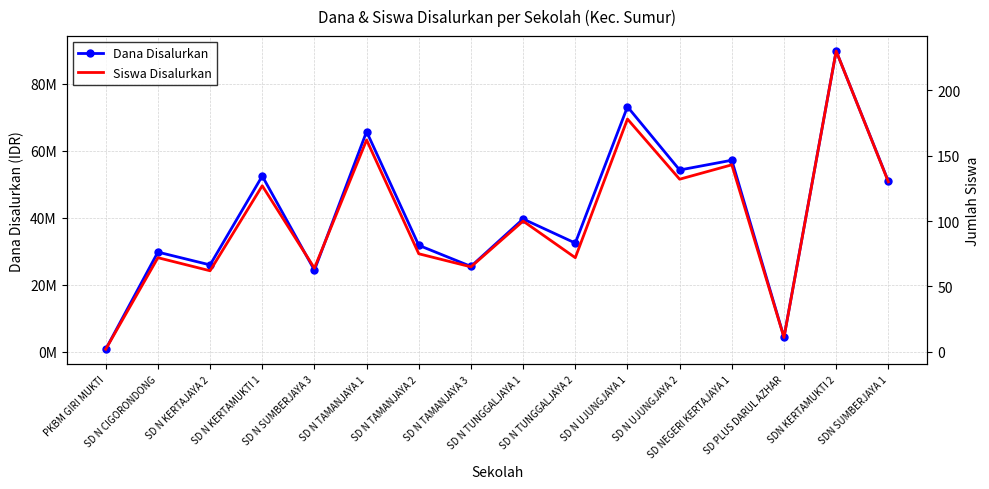

What are all the series names shown in the legend?

Dana Disalurkan, Siswa Disalurkan